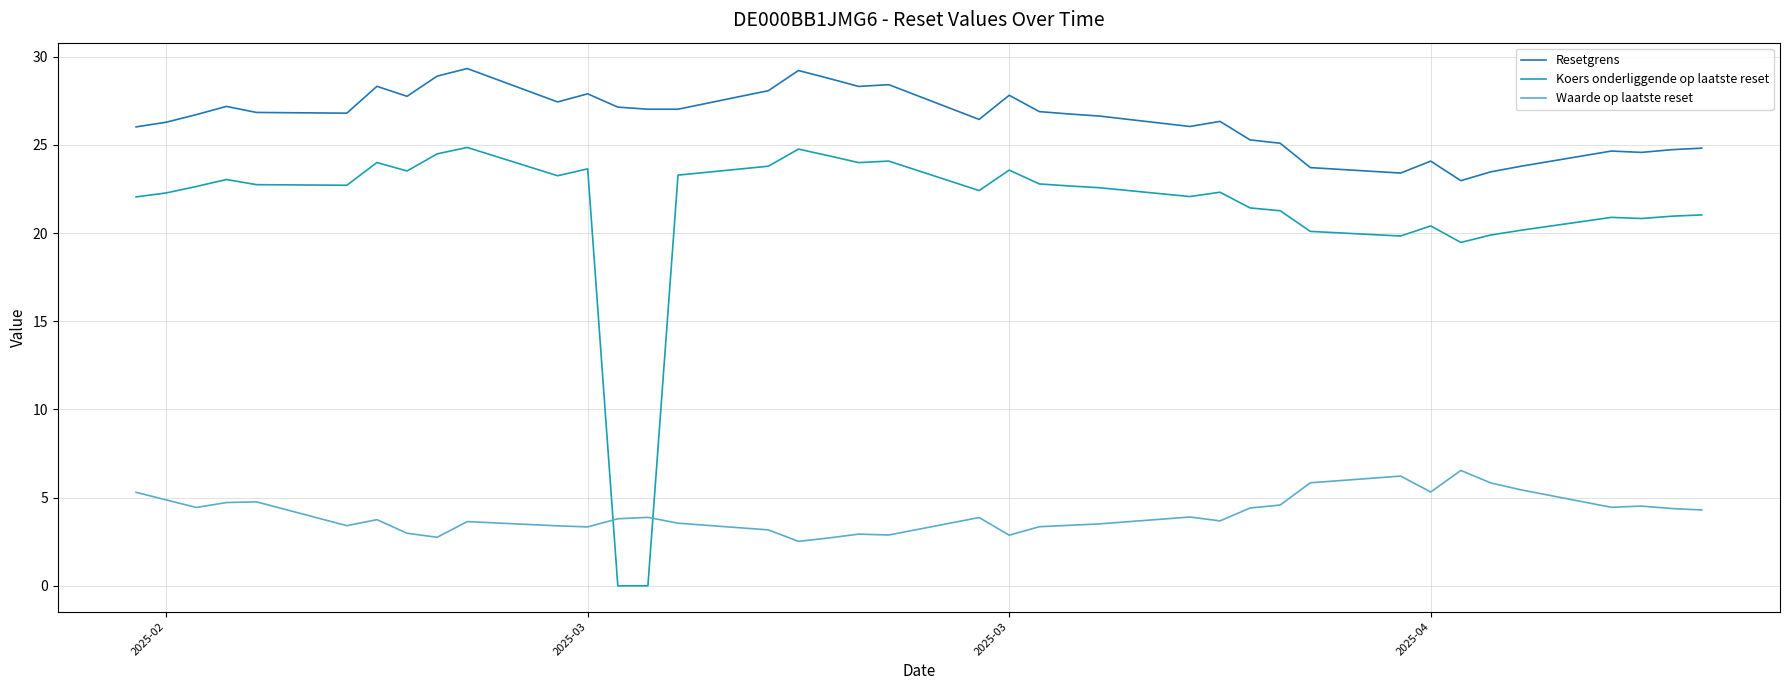

Does the chart have visible grid lines?

Yes